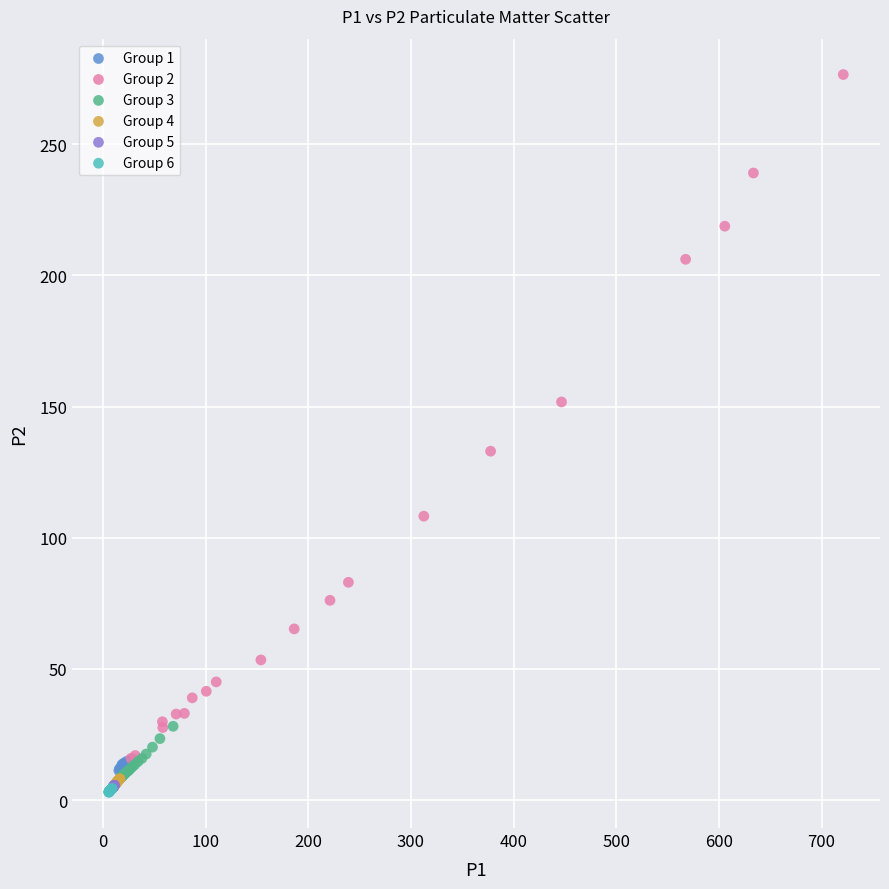

Which series has the widest spread of Y values?

Group 2